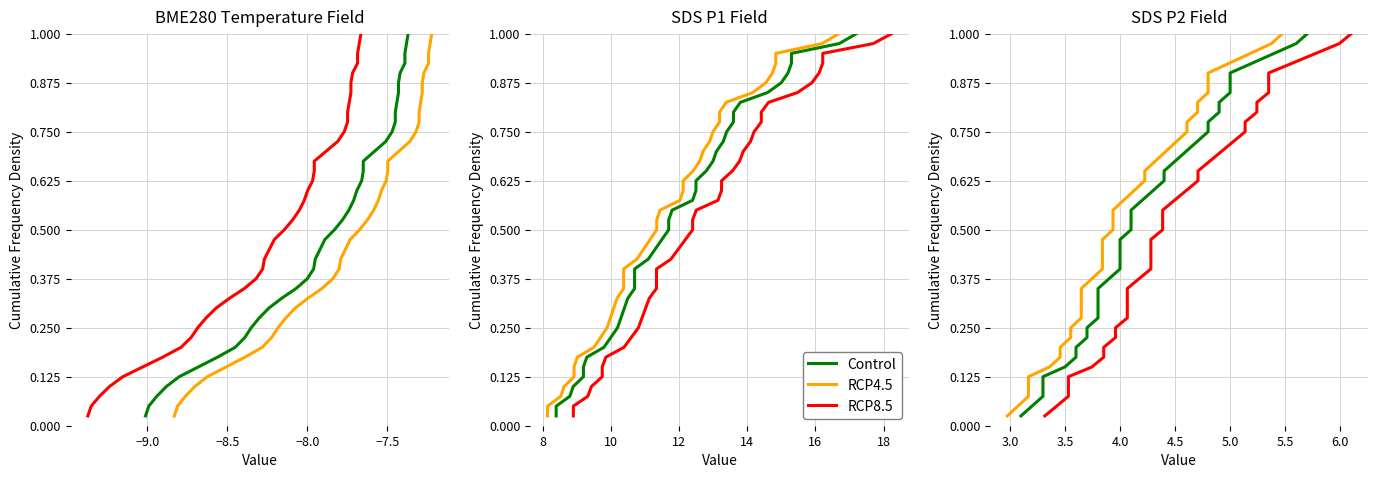

What is the difference between the maximum and second lowest values in the RCP4.5 series?

0.9